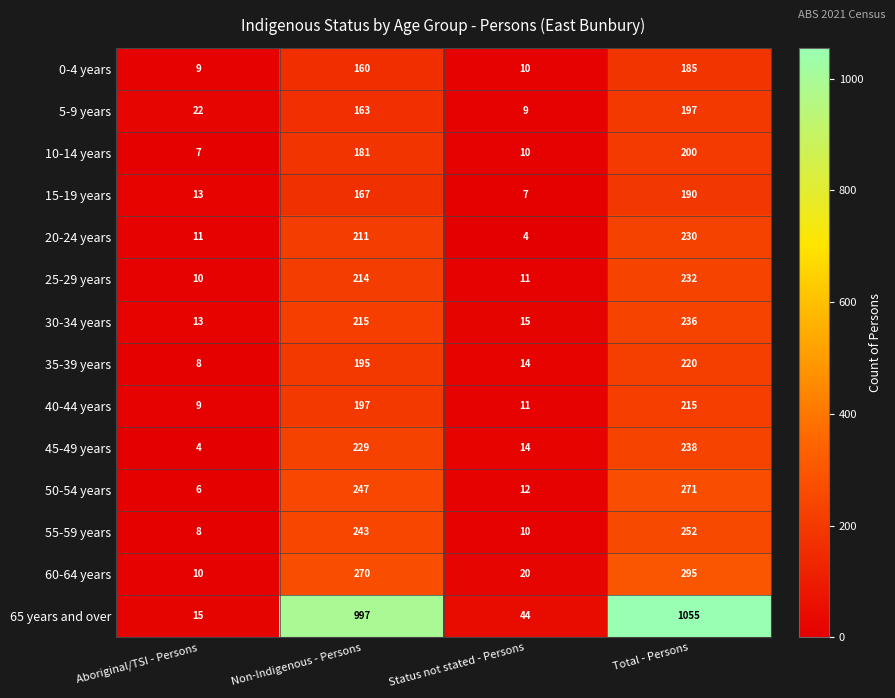

Is the value of 20-24 years at Total - Persons greater than the value of 45-49 years at Aboriginal/TSI - Persons?

Yes